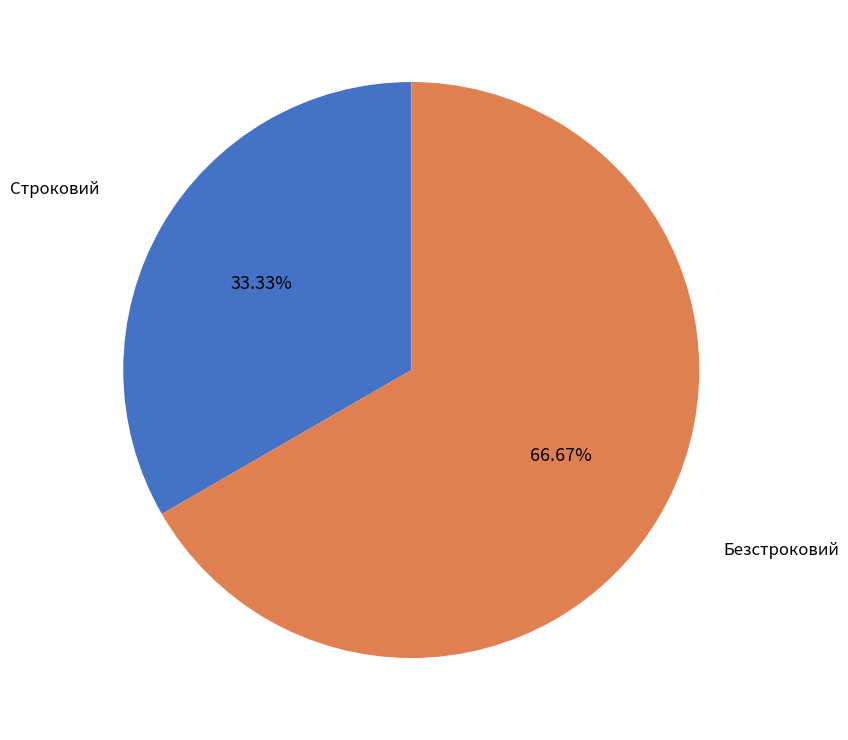

The Безстроковий slice represents 67% of the pie. True or false?

True